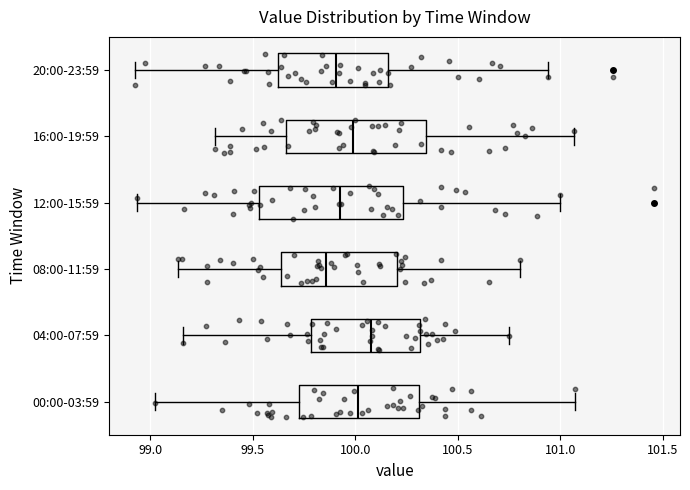

Reading bottom to top, transcribe this box plot: for each box, give where its median line is, the range the box spans, and where its two whiskers end, as read against the x-axis. The values are not printed on the chart, so give them approximately, as read against the axis.

00:00-03:59: median 100.00, box 99.70 to 100.30, whiskers 99.00 to 101.05
04:00-07:59: median 100.10, box 99.80 to 100.30, whiskers 99.15 to 100.75
08:00-11:59: median 99.85, box 99.65 to 100.20, whiskers 99.15 to 100.80
12:00-15:59: median 99.95, box 99.55 to 100.25, whiskers 98.95 to 101.00
16:00-19:59: median 100.00, box 99.65 to 100.35, whiskers 99.30 to 101.05
20:00-23:59: median 99.90, box 99.60 to 100.15, whiskers 98.95 to 100.95